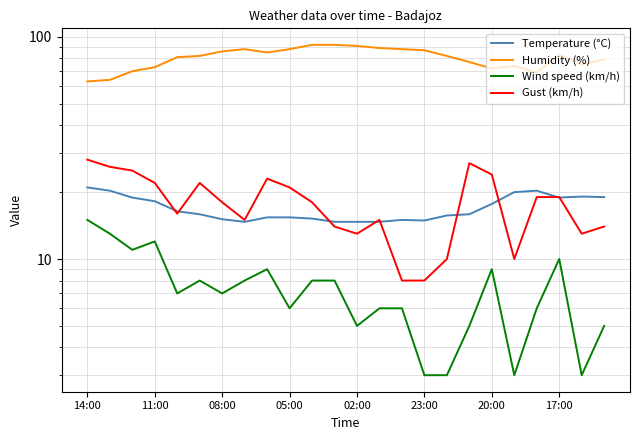

True or false: Wind speed (km/h) and Temperature (°C) intersect in this chart.

False